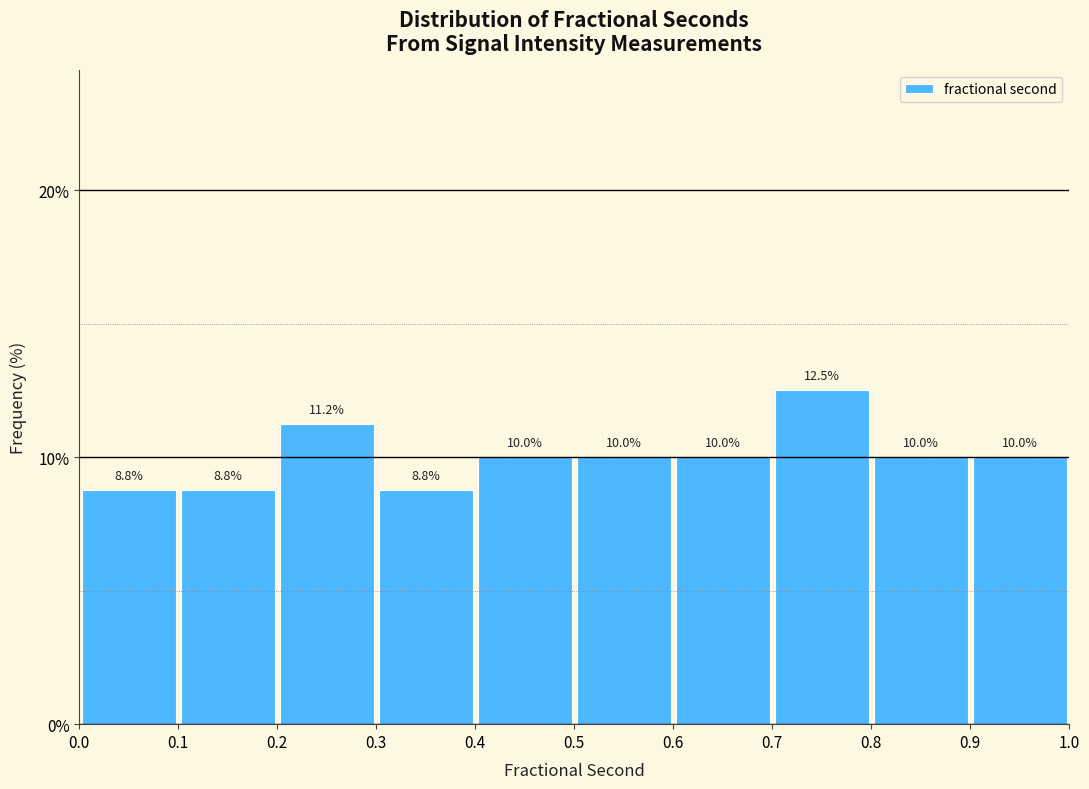

Over which range of the x-axis is the bar tallest?

0.7 to 0.8